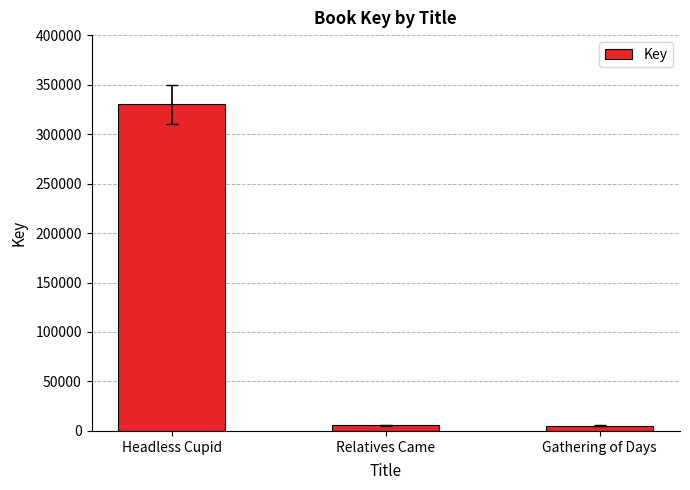

At which category does the chart reach its peak across all series?

Headless Cupid